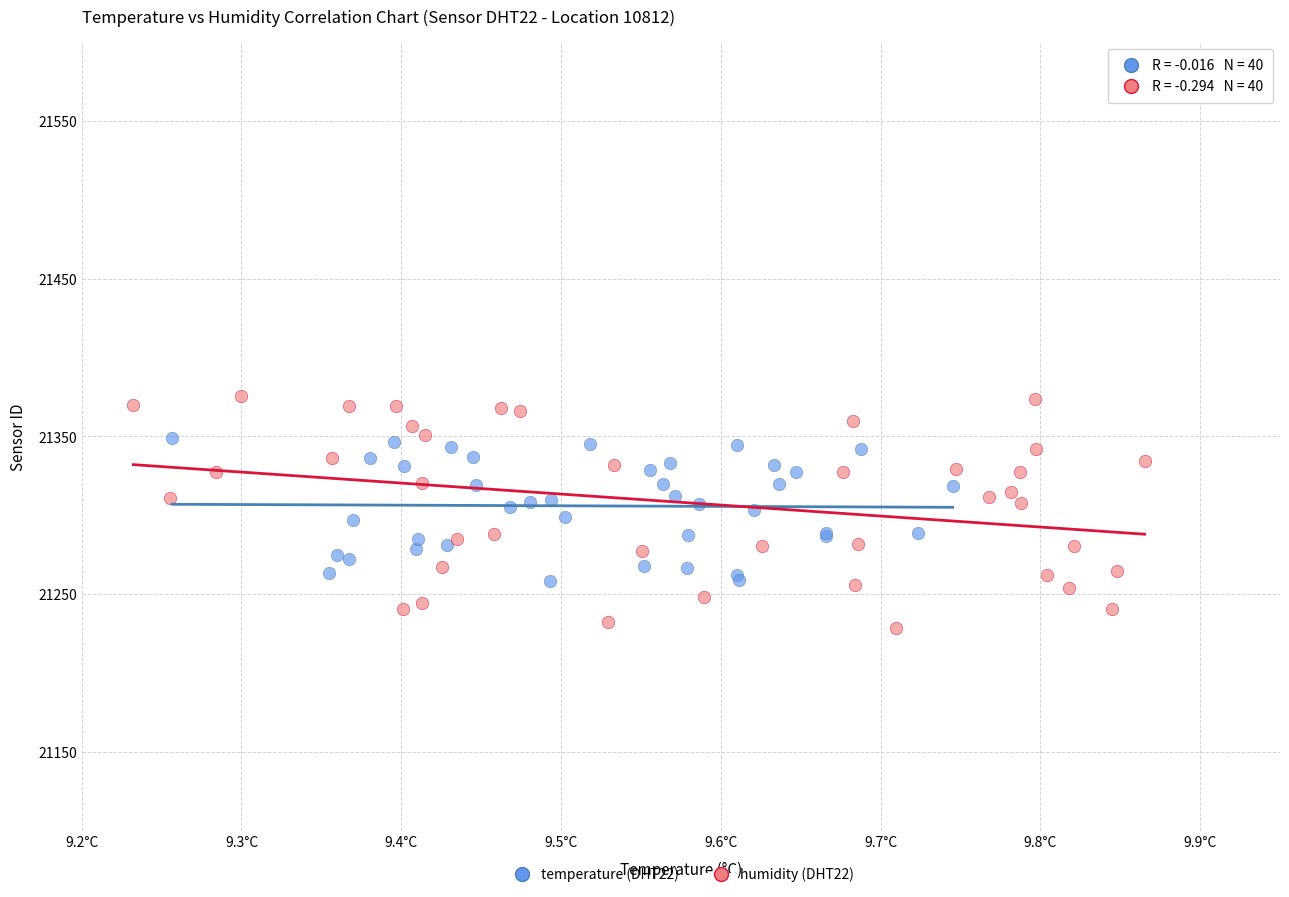

Which series reaches the maximum Y coordinate?

humidity (DHT22)